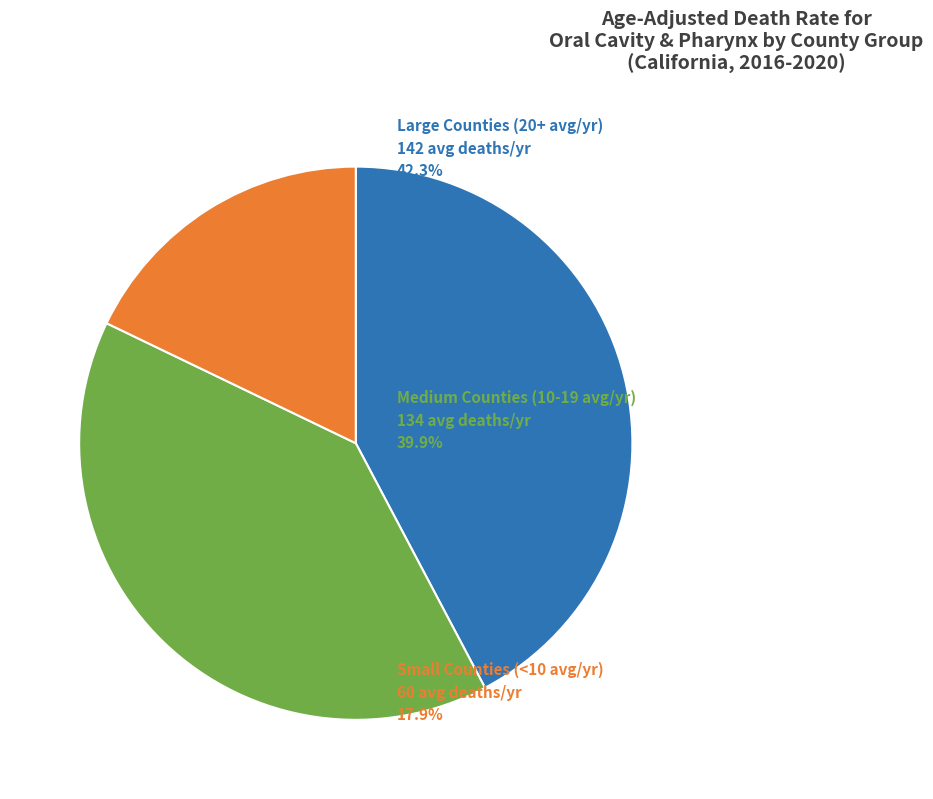

Is there a majority slice in this chart?

No